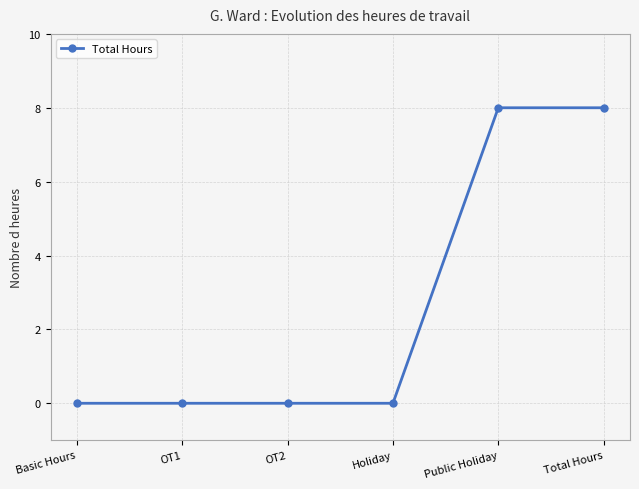

Reading left to right, transcribe all the data shown in this chart.

Basic Hours=0	OT1=0	OT2=0	Holiday=0	Public Holiday=8	Total Hours=8